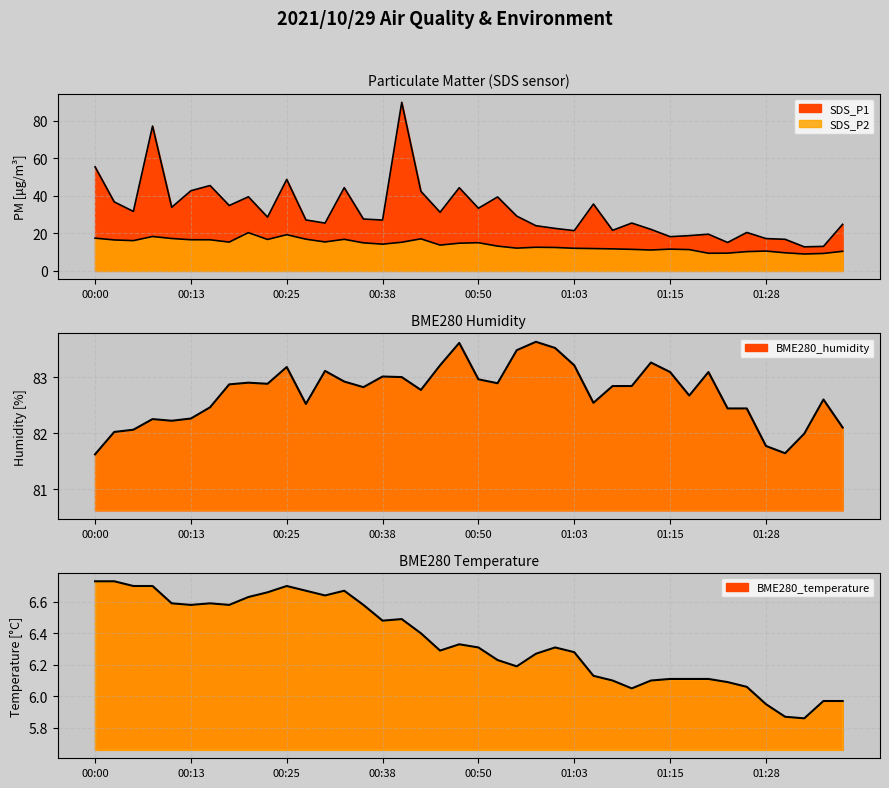

Reading left to right, extract all data points from this chart.

BME280_humidity: 00:00=81.6	00:03=82.0	00:05=82.1	00:08=82.2	00:10=82.2	00:13=82.3	00:15=82.5	00:18=82.9	00:20=82.9	00:23=82.9	00:25=83.2	00:28=82.5	00:30=83.1	00:33=82.9	00:35=82.8	00:38=83.0	00:40=83.0	00:43=82.8	00:45=83.2	00:48=83.6	00:50=83.0	00:53=82.9	00:55=83.5	00:58=83.6	01:00=83.5	01:03=83.2	01:05=82.5	01:08=82.8	01:10=82.8	01:13=83.3	01:15=83.1	01:18=82.7	01:20=83.1	01:23=82.4	01:25=82.4	01:28=81.8	01:30=81.6	01:33=82.0	01:35=82.6	01:38=82.1
BME280_temperature: 00:00=6.7	00:03=6.7	00:05=6.7	00:08=6.7	00:10=6.6	00:13=6.6	00:15=6.6	00:18=6.6	00:20=6.6	00:23=6.7	00:25=6.7	00:28=6.7	00:30=6.6	00:33=6.7	00:35=6.6	00:38=6.5	00:40=6.5	00:43=6.4	00:45=6.3	00:48=6.3	00:50=6.3	00:53=6.2	00:55=6.2	00:58=6.3	01:00=6.3	01:03=6.3	01:05=6.1	01:08=6.1	01:10=6.0	01:13=6.1	01:15=6.1	01:18=6.1	01:20=6.1	01:23=6.1	01:25=6.1	01:28=6.0	01:30=5.9	01:33=5.9	01:35=6.0	01:38=6.0
SDS_P1: 00:00=55.5	00:03=36.8	00:05=31.7	00:08=77.2	00:10=33.9	00:13=42.7	00:15=45.5	00:18=34.9	00:20=39.5	00:23=28.6	00:25=48.8	00:28=27.1	00:30=25.5	00:33=44.4	00:35=27.6	00:38=27.1	00:40=89.8	00:43=42.4	00:45=31.2	00:48=44.3	00:50=33.4	00:53=39.4	00:55=29.2	00:58=24.1	01:00=22.6	01:03=21.4	01:05=35.6	01:08=21.6	01:10=25.5	01:13=22.1	01:15=18.2	01:18=18.8	01:20=19.6	01:23=15.2	01:25=20.5	01:28=17.2	01:30=16.8	01:33=12.8	01:35=13.1	01:38=24.8
SDS_P2: 00:00=17.4	00:03=16.5	00:05=16.1	00:08=18.3	00:10=17.3	00:13=16.6	00:15=16.6	00:18=15.3	00:20=20.4	00:23=16.8	00:25=19.3	00:28=16.9	00:30=15.4	00:33=16.8	00:35=14.9	00:38=14.2	00:40=15.3	00:43=17.1	00:45=13.8	00:48=14.8	00:50=15.0	00:53=13.2	00:55=12.1	00:58=12.6	01:00=12.5	01:03=12.1	01:05=11.9	01:08=11.7	01:10=11.5	01:13=11.1	01:15=11.6	01:18=11.3	01:20=9.4	01:23=9.4	01:25=10.3	01:28=10.6	01:30=9.7	01:33=9.0	01:35=9.3	01:38=10.4